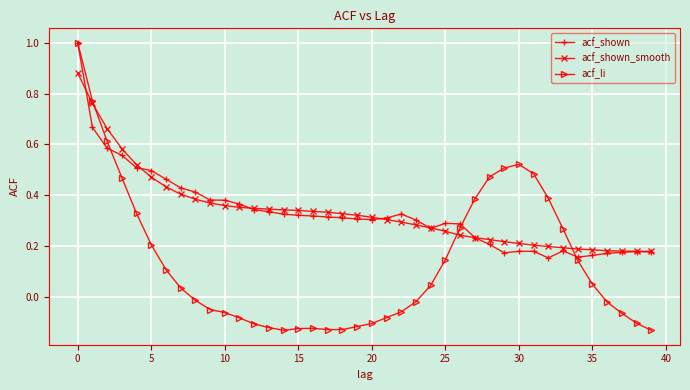

What is the greatest value displayed?

1.0